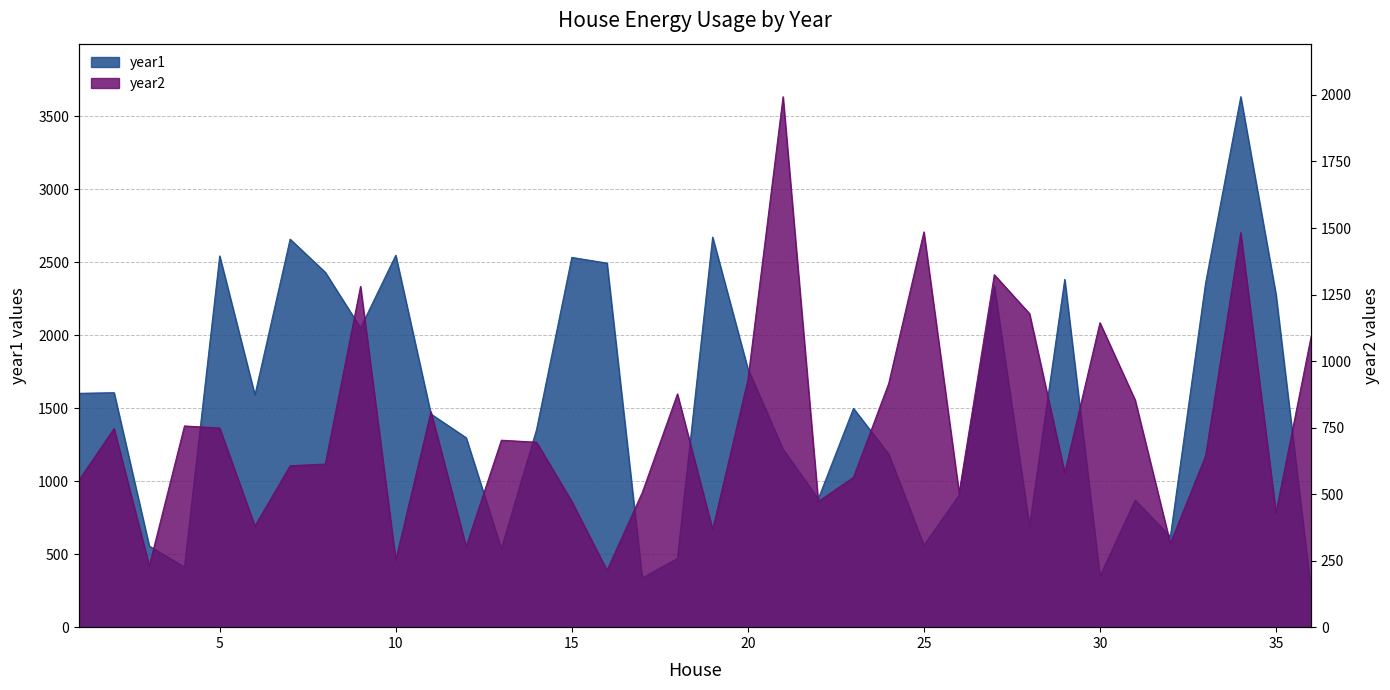

How many values in the year1 series are below 1498?

18